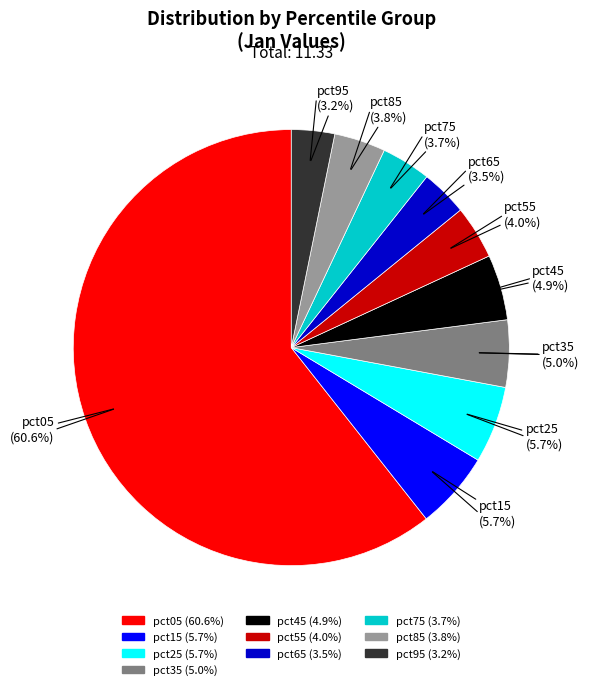

To the nearest percent, what is the difference between the largest and smallest slice percentages?

57%